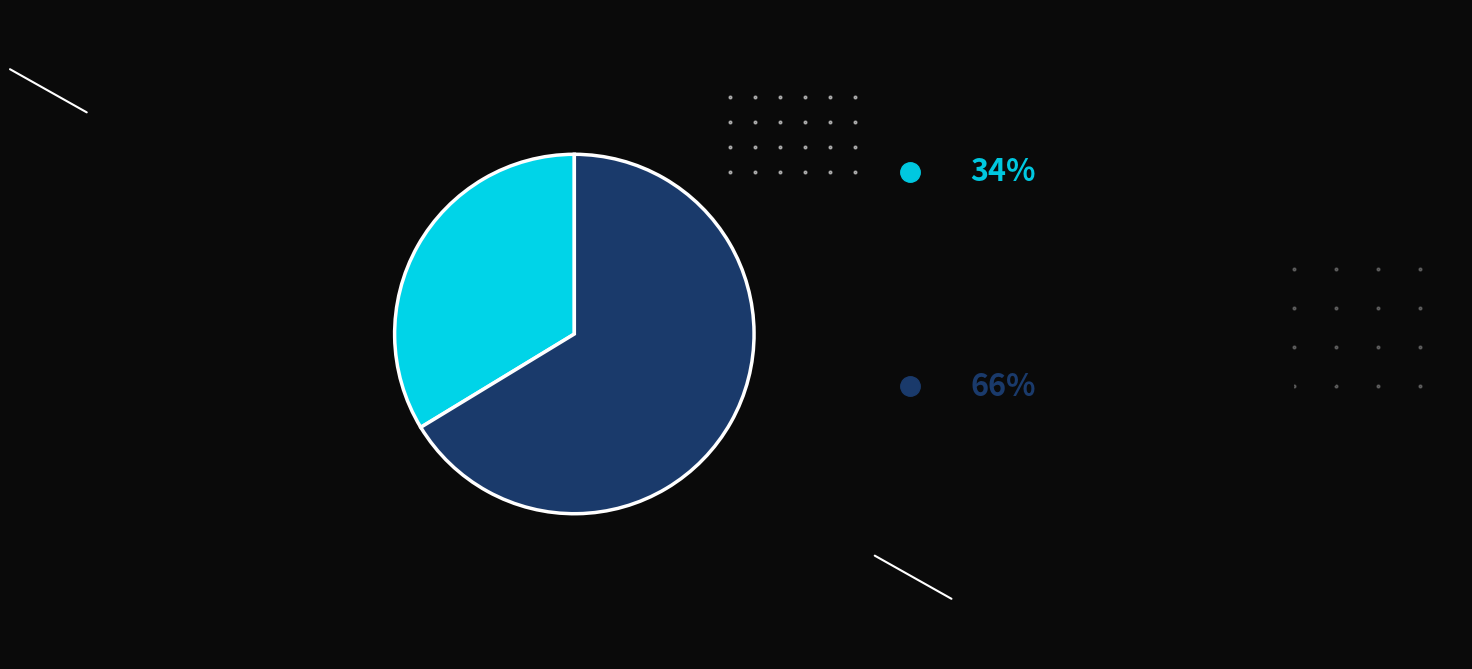

Is there a majority slice in this chart?

Yes